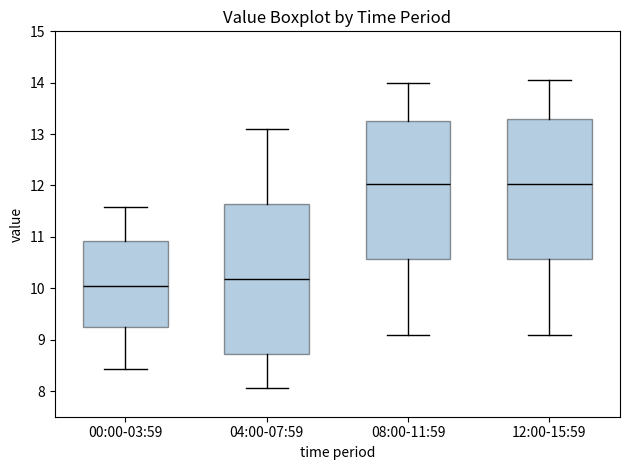

Comparing the boxes themselves (not the whiskers), which one is the tallest?

04:00-07:59